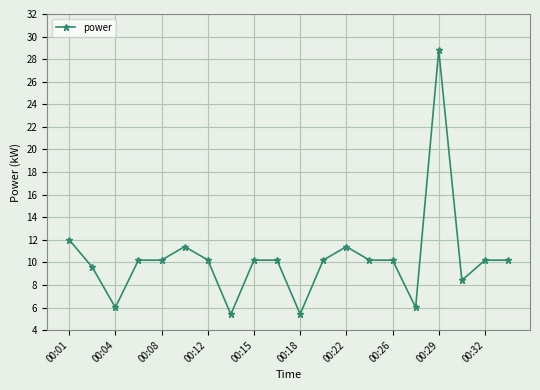

What is the value of the 10th point from the left?

10.2